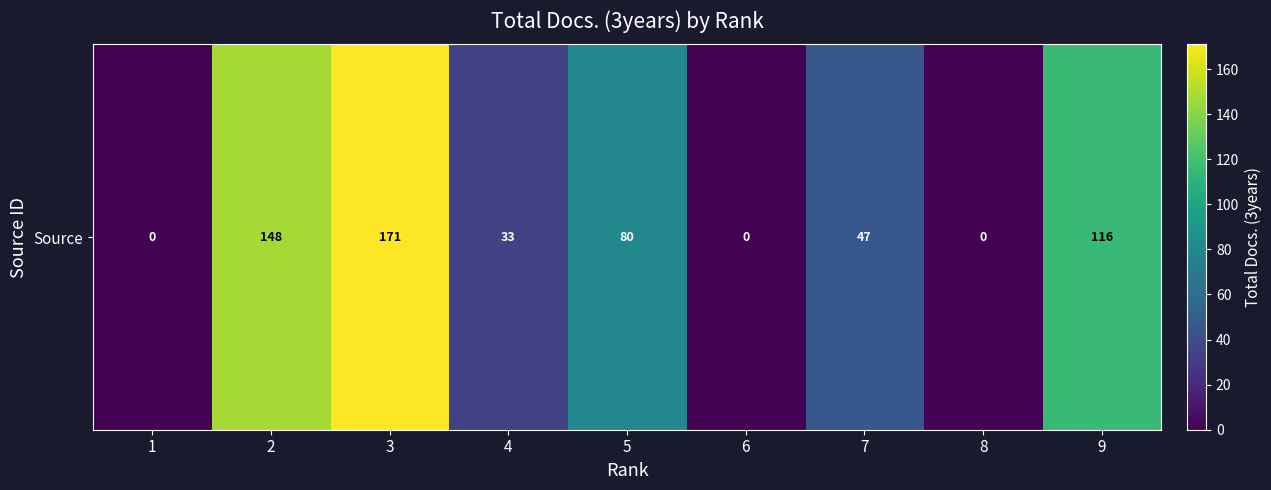

How many values are between 0 and 116?

7